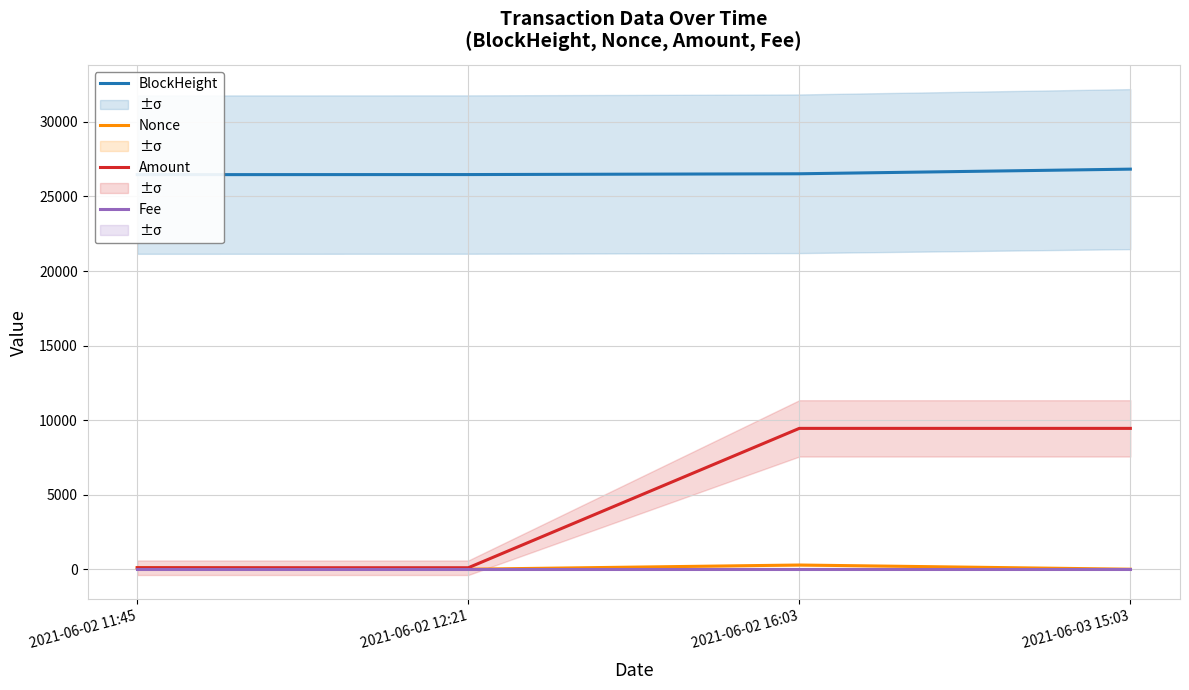

Does the chart have visible grid lines?

Yes